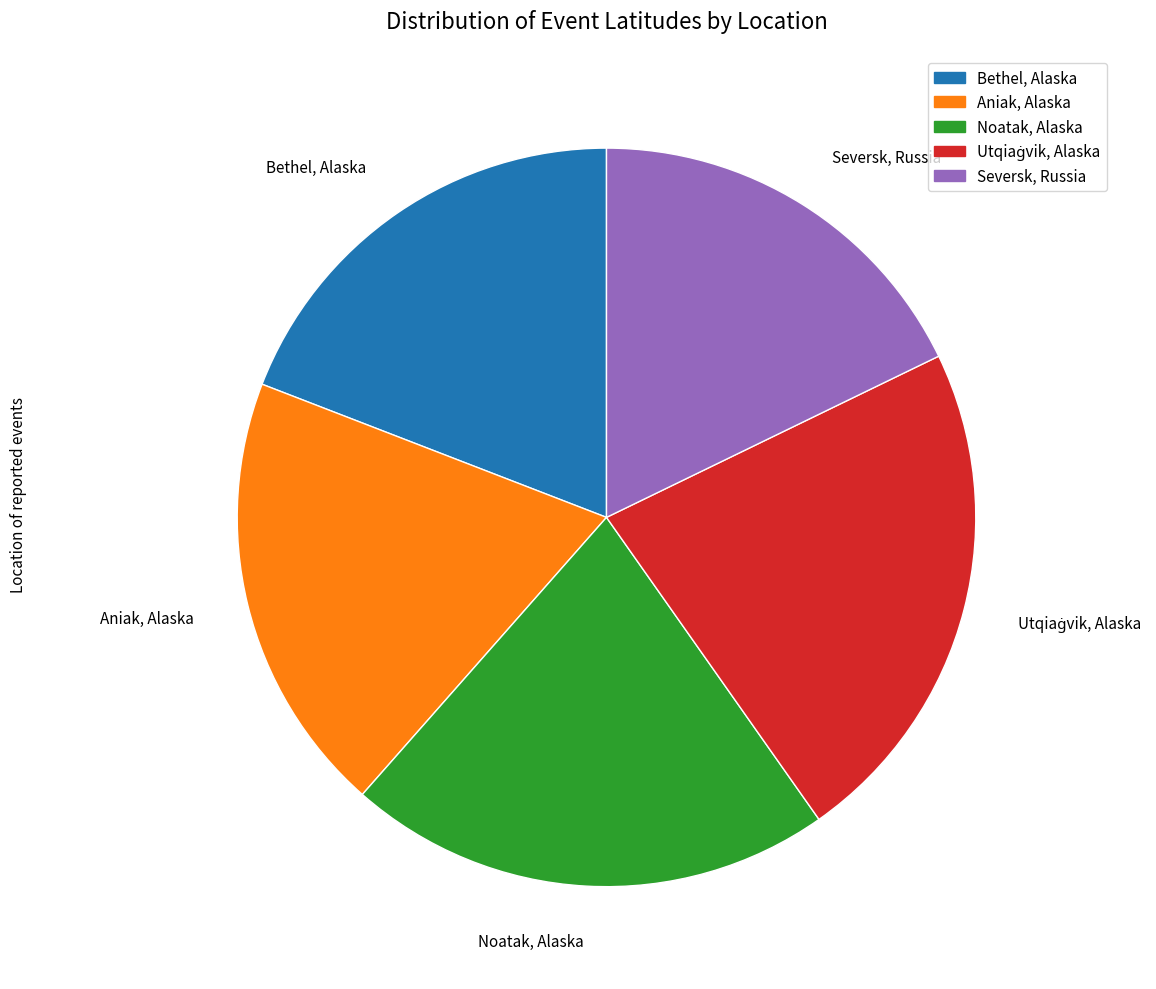

Combined, do Aniak, Alaska and Noatak, Alaska account for over 50%?

No